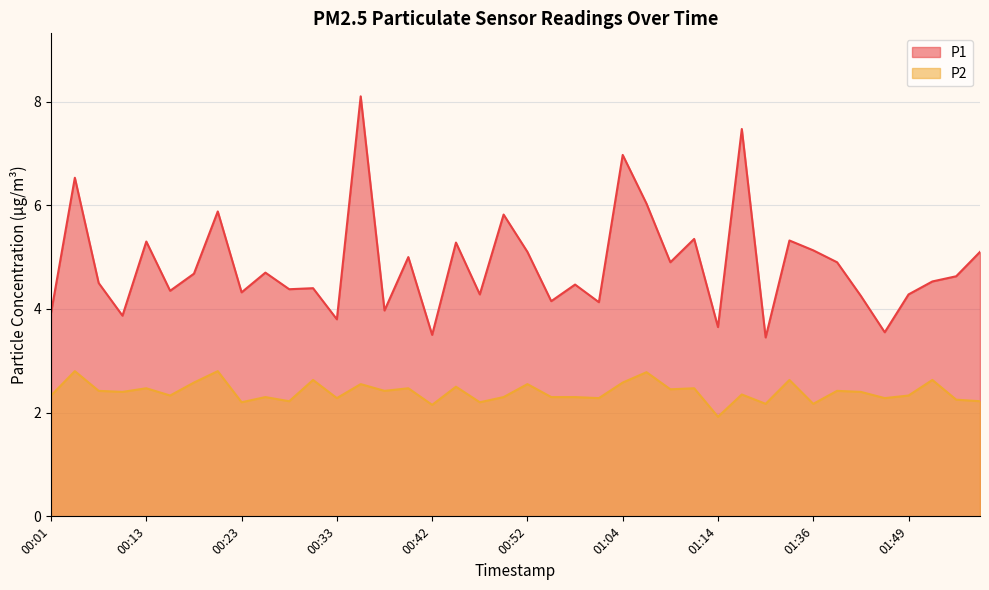

Reading right to left, list all the values displayed in this chart.

P1: 5.1	4.6	4.5	4.3	3.5	4.2	4.9	5.1	5.3	3.5	7.5	3.6	5.3	4.9	6.0	7.0	4.1	4.5	4.2	5.1	5.8	4.3	5.3	3.5	5.0	4.0	8.1	3.8	4.4	4.4	4.7	4.3	5.9	4.7	4.3	5.3	3.9	4.5	6.5	3.9
P2: 2.2	2.2	2.6	2.3	2.3	2.4	2.4	2.2	2.6	2.2	2.4	1.9	2.5	2.5	2.8	2.6	2.3	2.3	2.3	2.5	2.3	2.2	2.5	2.1	2.5	2.4	2.5	2.3	2.6	2.2	2.3	2.2	2.8	2.6	2.3	2.5	2.4	2.4	2.8	2.3